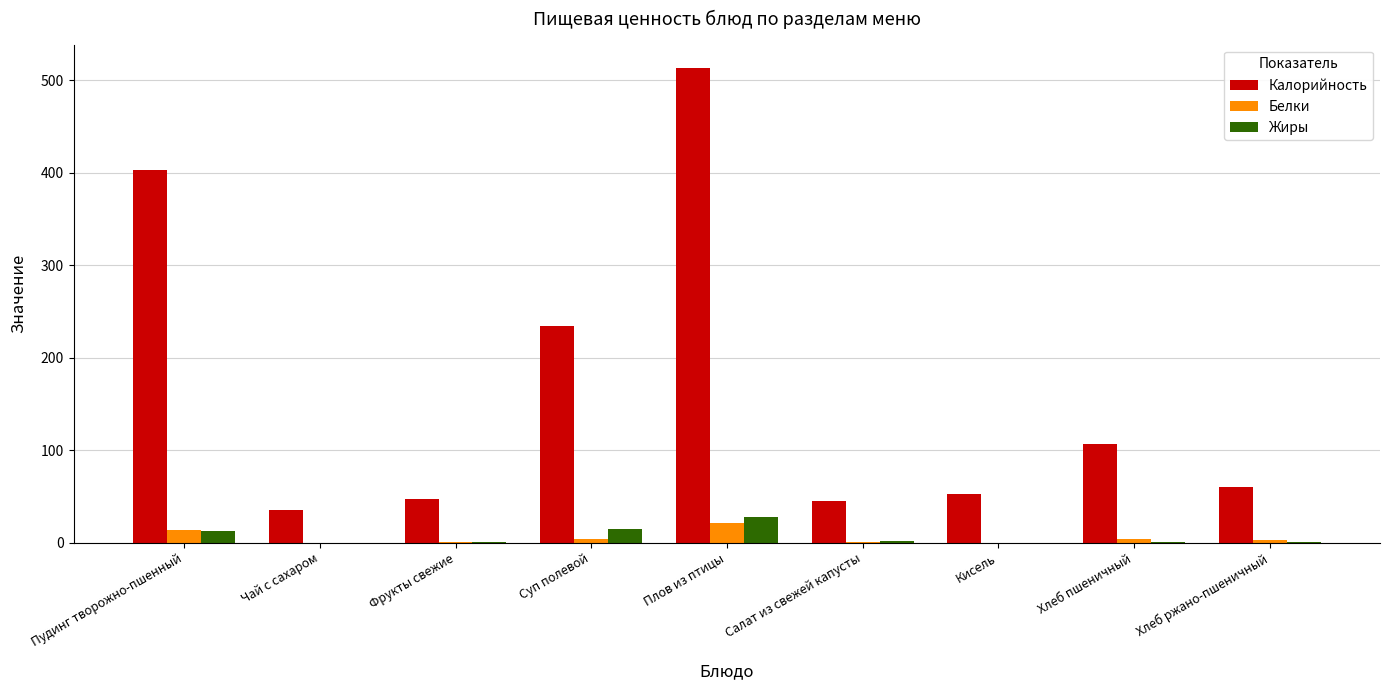

How many groups of bars are there?

9